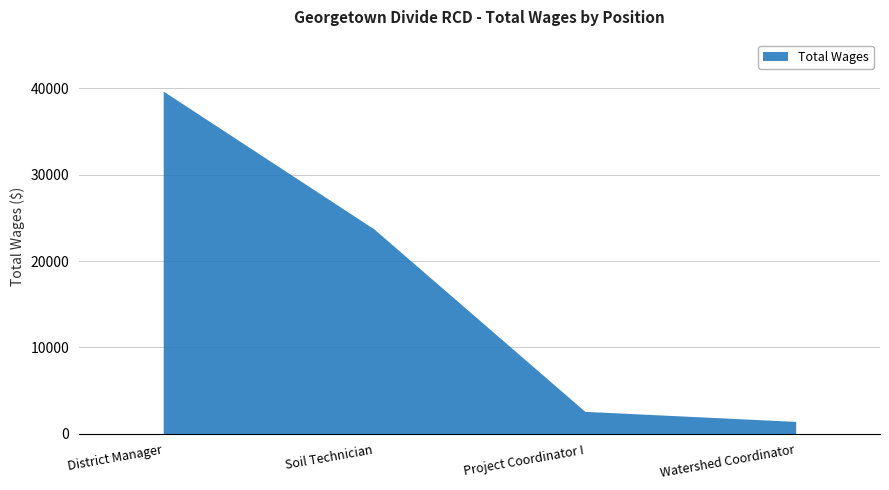

What position from the left is Soil Technician?

2